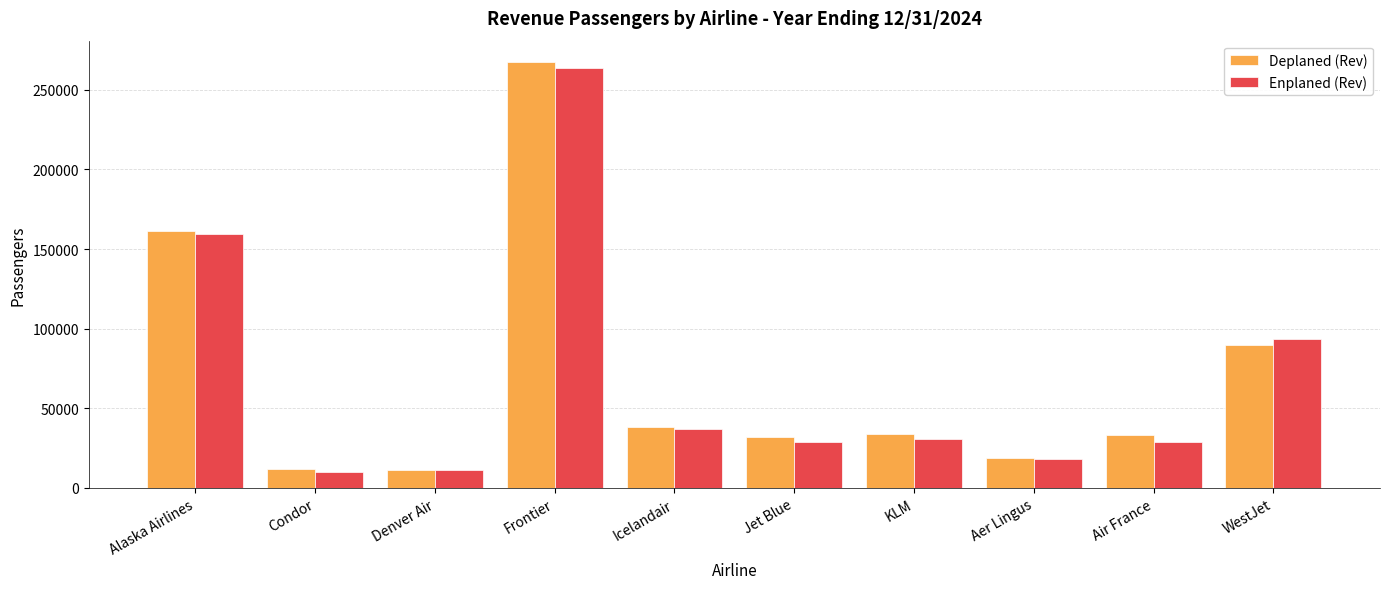

Rank the series by their maximum value, from highest to lowest.

Deplaned (Rev), Enplaned (Rev)